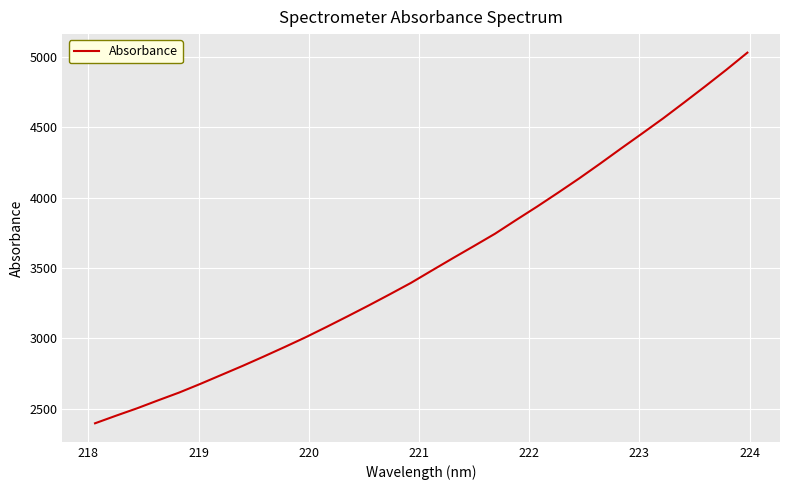

What is the difference between the maximum and minimum values?

2637.0